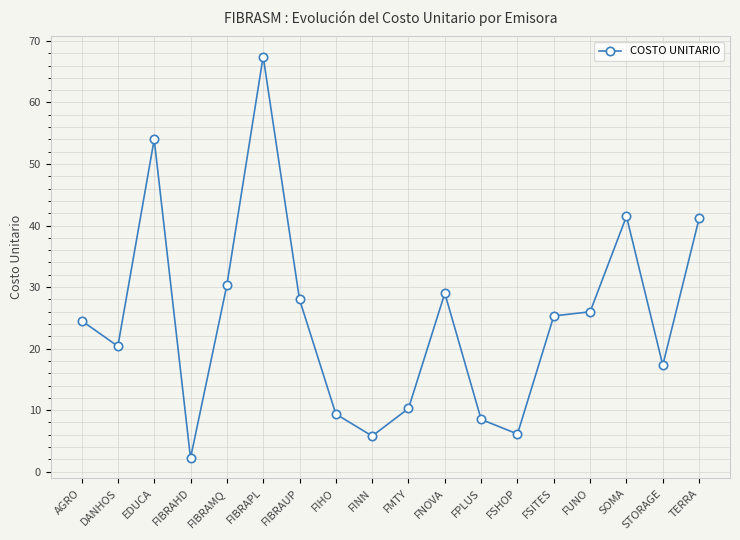

Where is the data nearest to the value 34?

FIBRAMQ